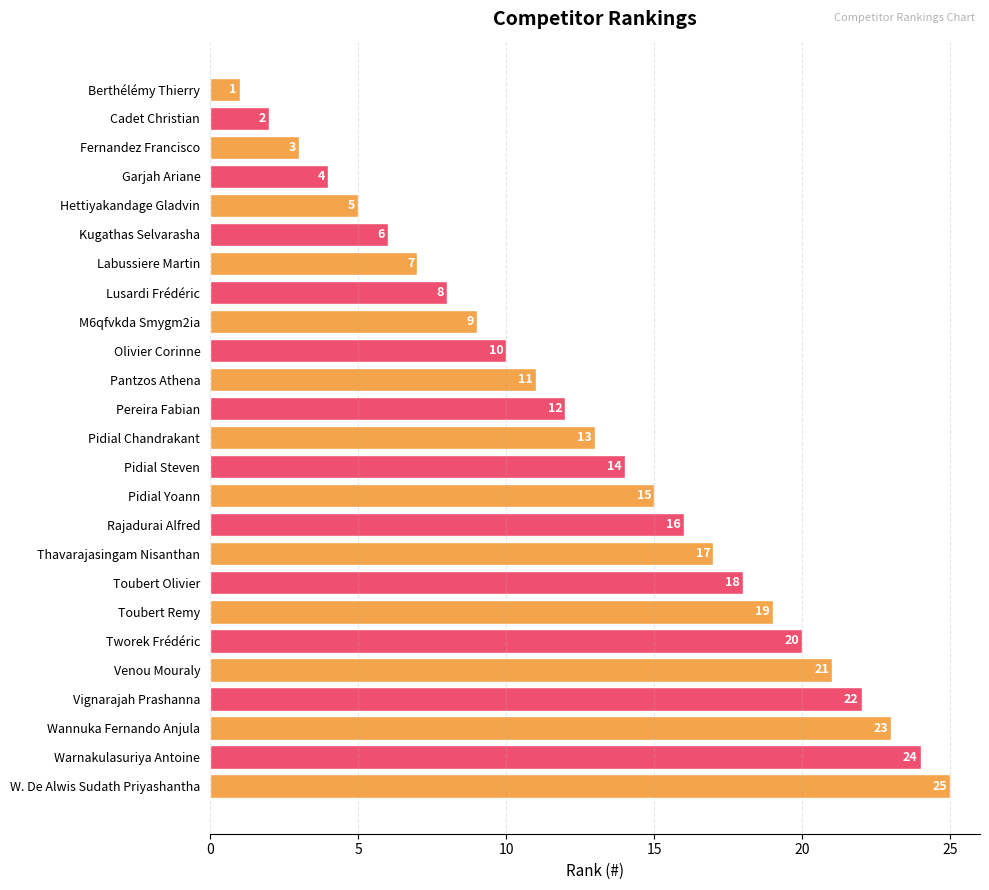

Rank the categories by value from highest to lowest.

W. De Alwis Sudath Priyashantha, Warnakulasuriya Antoine, Wannuka Fernando Anjula, Vignarajah Prashanna, Venou Mouraly, Tworek Frédéric, Toubert Remy, Toubert Olivier, Thavarajasingam Nisanthan, Rajadurai Alfred, Pidial Yoann, Pidial Steven, Pidial Chandrakant, Pereira Fabian, Pantzos Athena, Olivier Corinne, M6qfvkda Smygm2ia, Lusardi Frédéric, Labussiere Martin, Kugathas Selvarasha, Hettiyakandage Gladvin, Garjah Ariane, Fernandez Francisco, Cadet Christian, Berthélémy Thierry